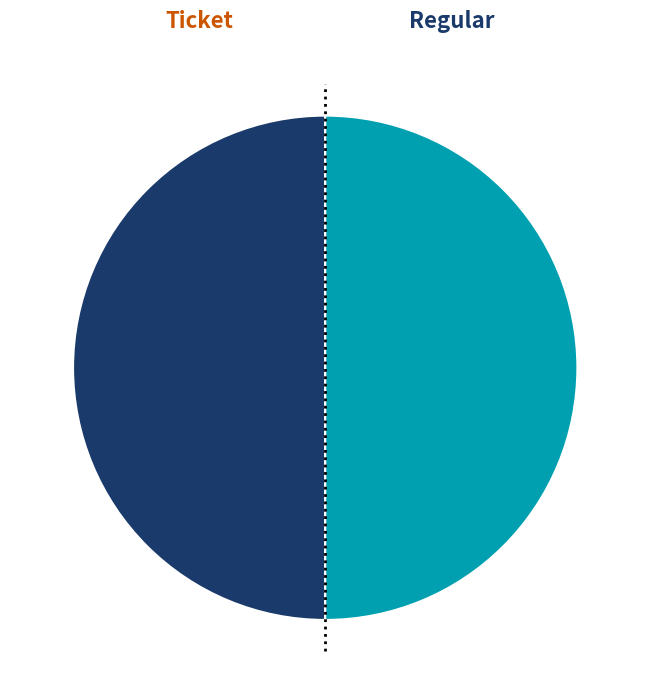

The Ticket slice represents 50% of the pie. True or false?

True